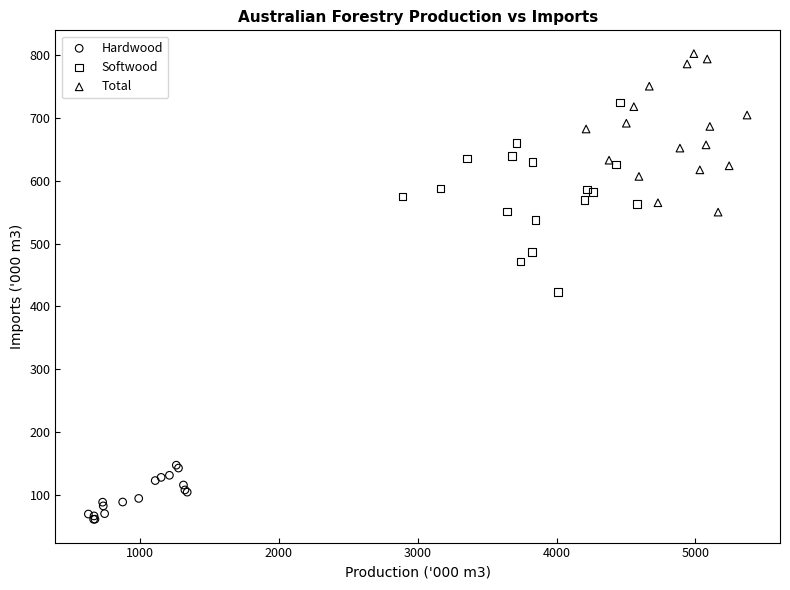

Which series reaches the maximum Y coordinate?

Total